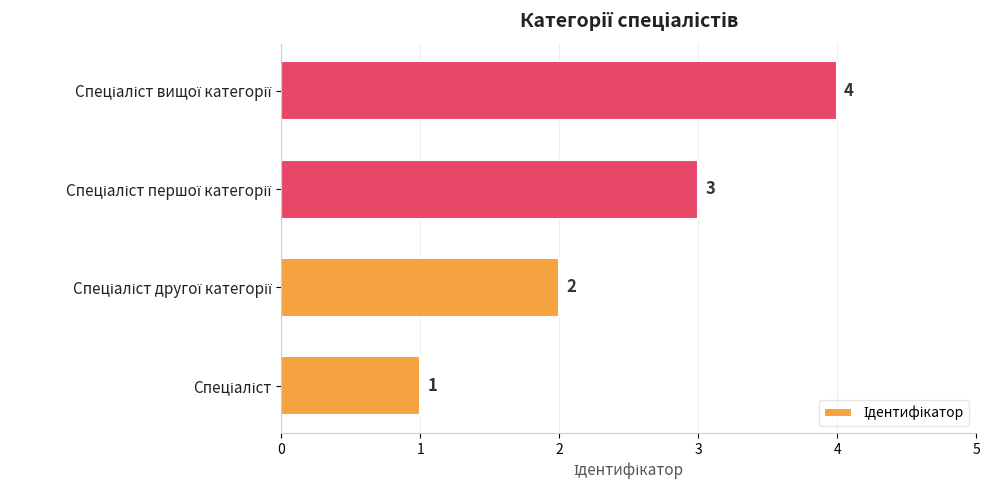

What is the greatest value displayed?

4